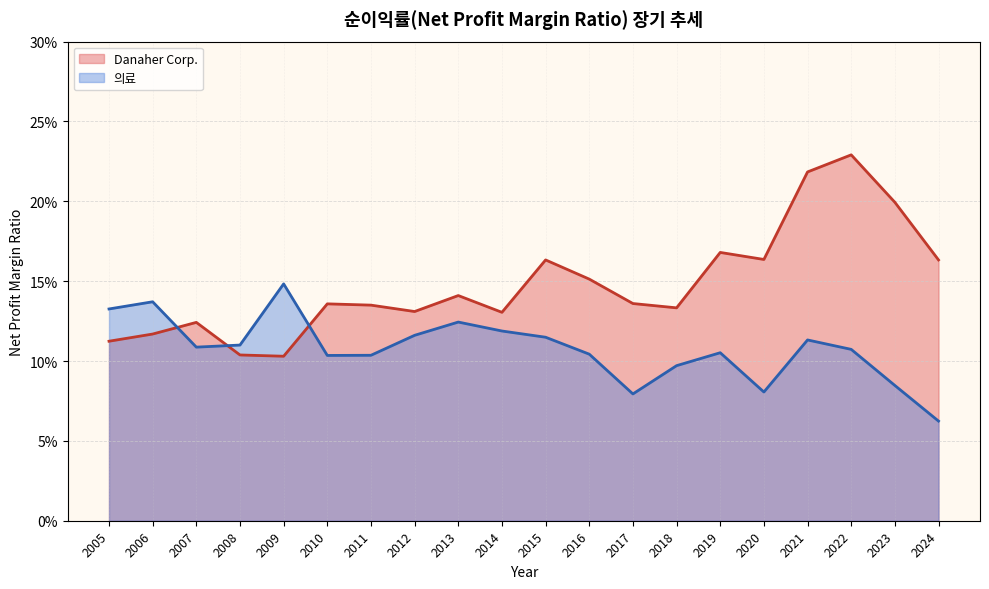

List the labels in order of Danaher Corp. value, largest first.

2022, 2021, 2023, 2019, 2020, 2015, 2024, 2016, 2013, 2017, 2010, 2011, 2018, 2012, 2014, 2007, 2006, 2005, 2008, 2009